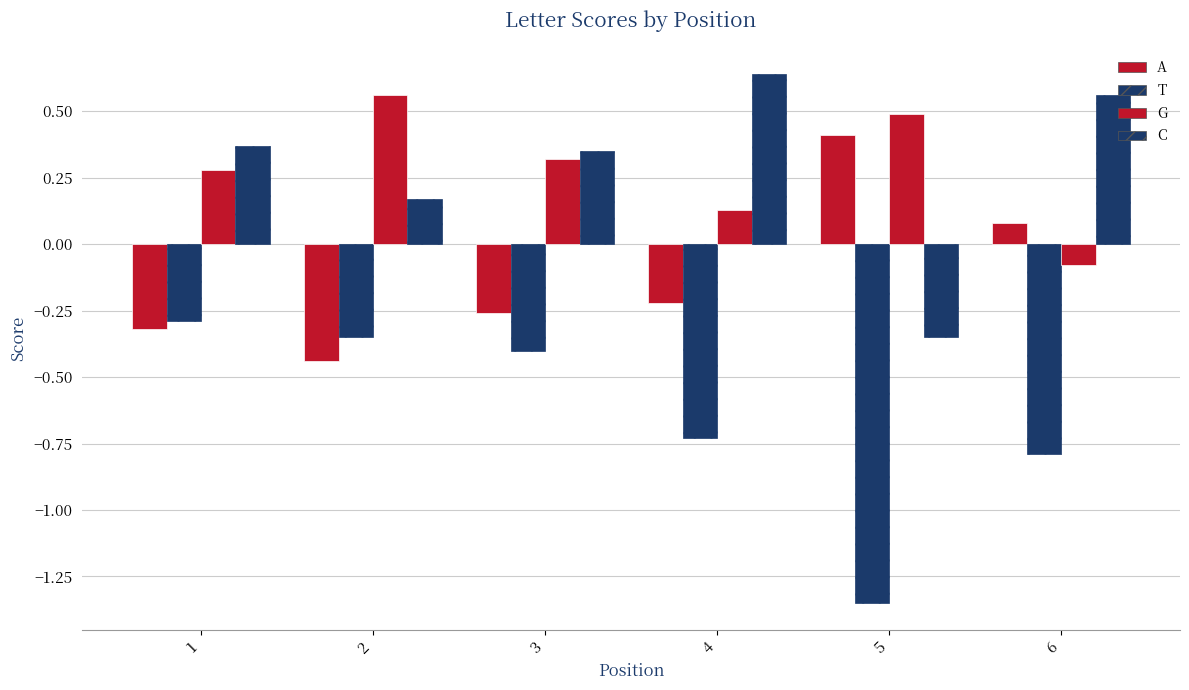

How many values in the G series are below 0?

1